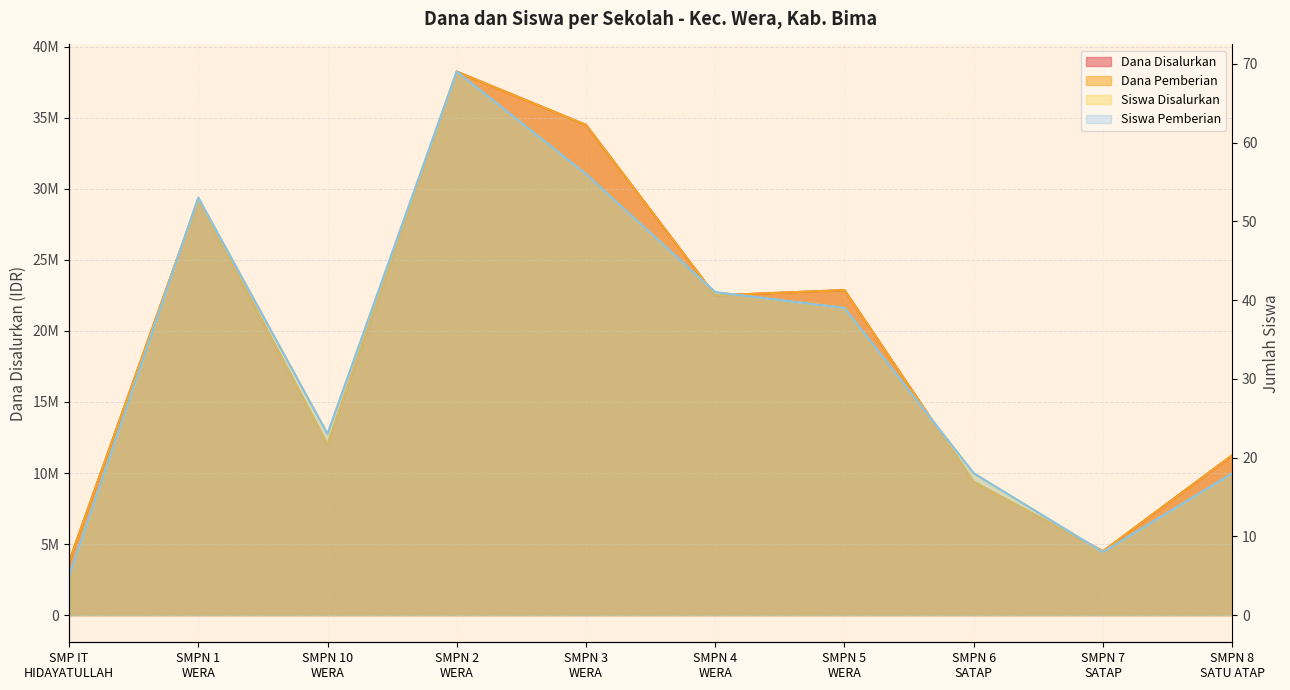

What is the highest value of the Dana Disalurkan series?

38250000